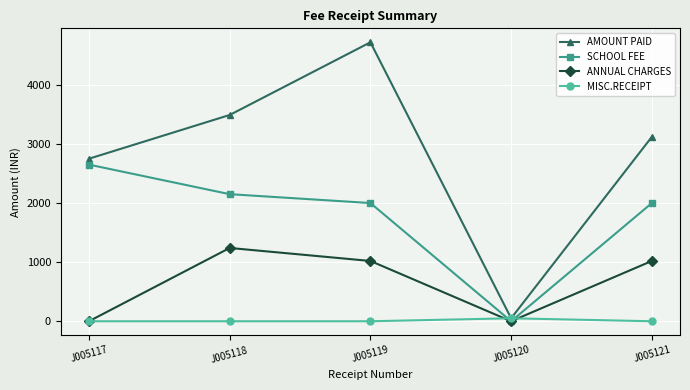

True or false: AMOUNT PAID has a value of 4720 at J005119.

True